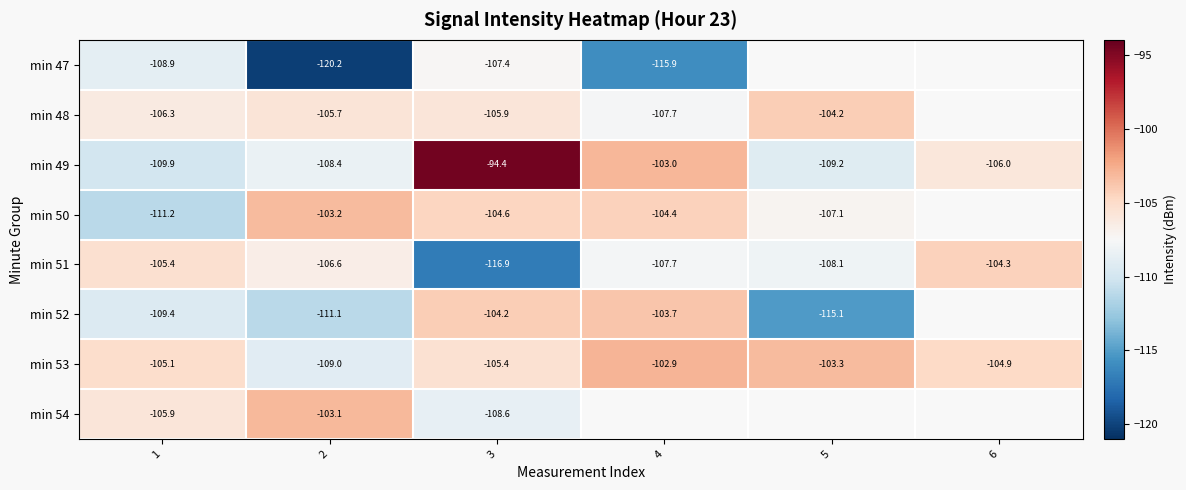

Is the value of min 54 at 2 greater than the value of min 49 at 3?

No